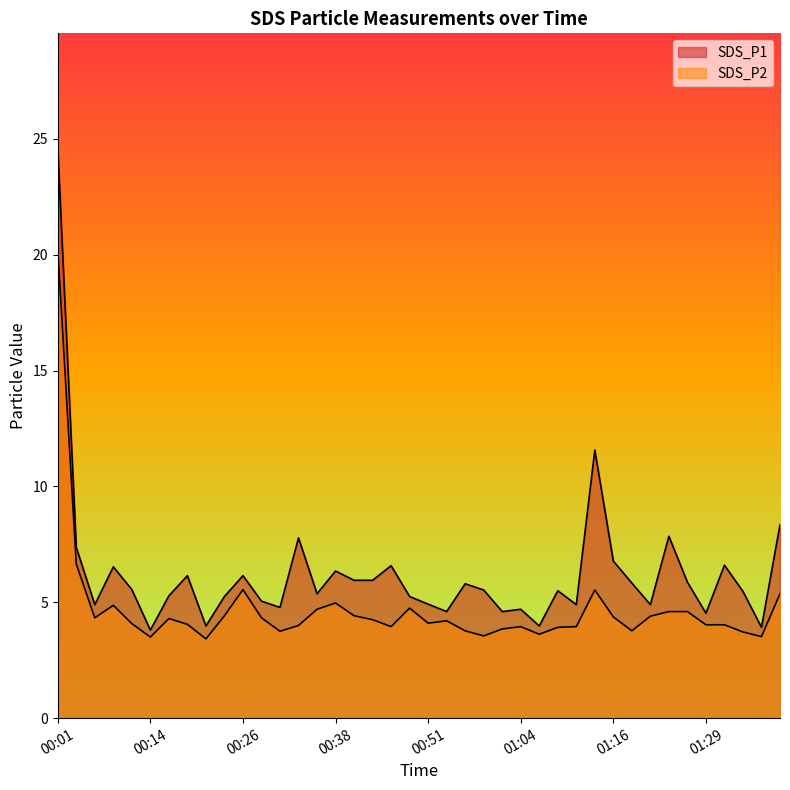

How many lines are shown in the chart?

2